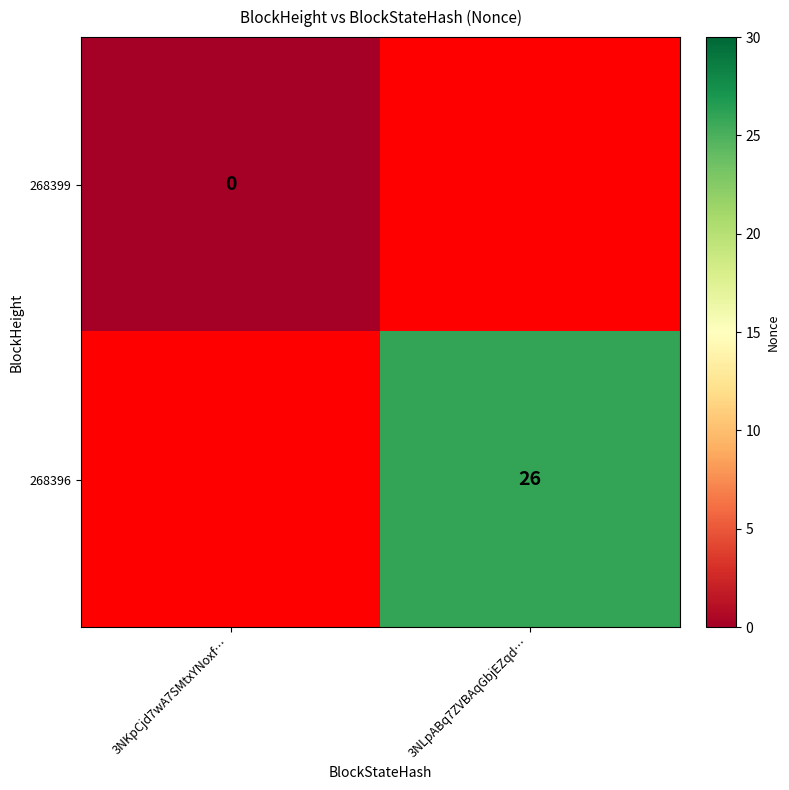

What is the maximum value shown in the chart?

26.0